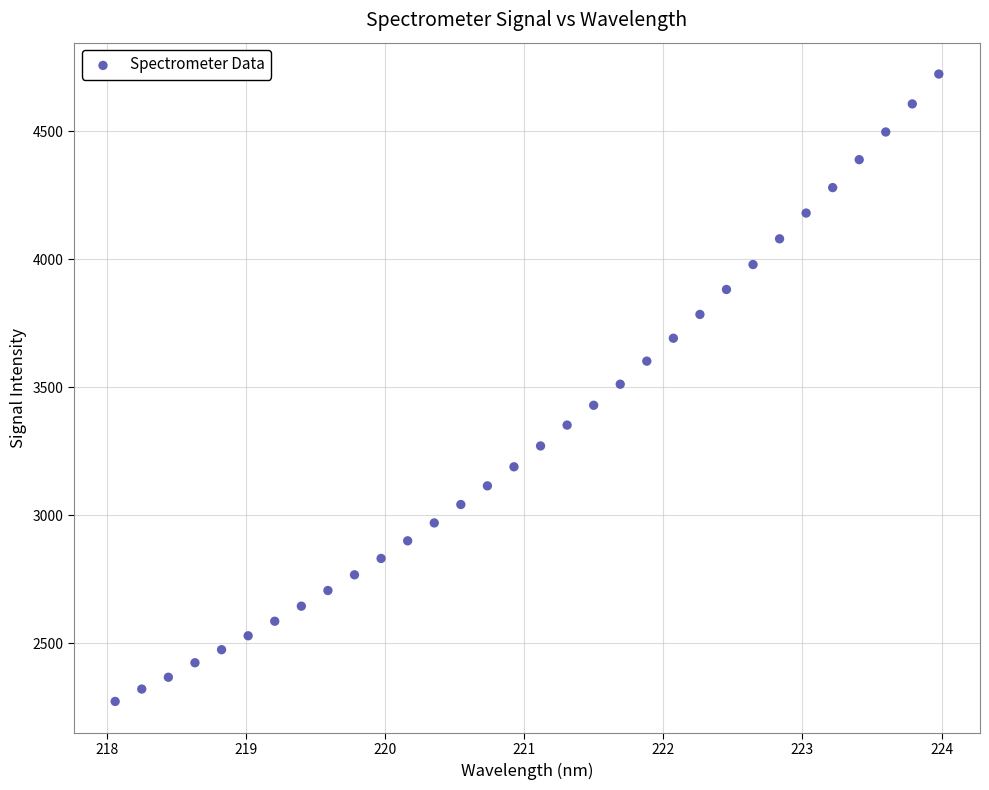

What is the range of X values (max minus min)?

5.9